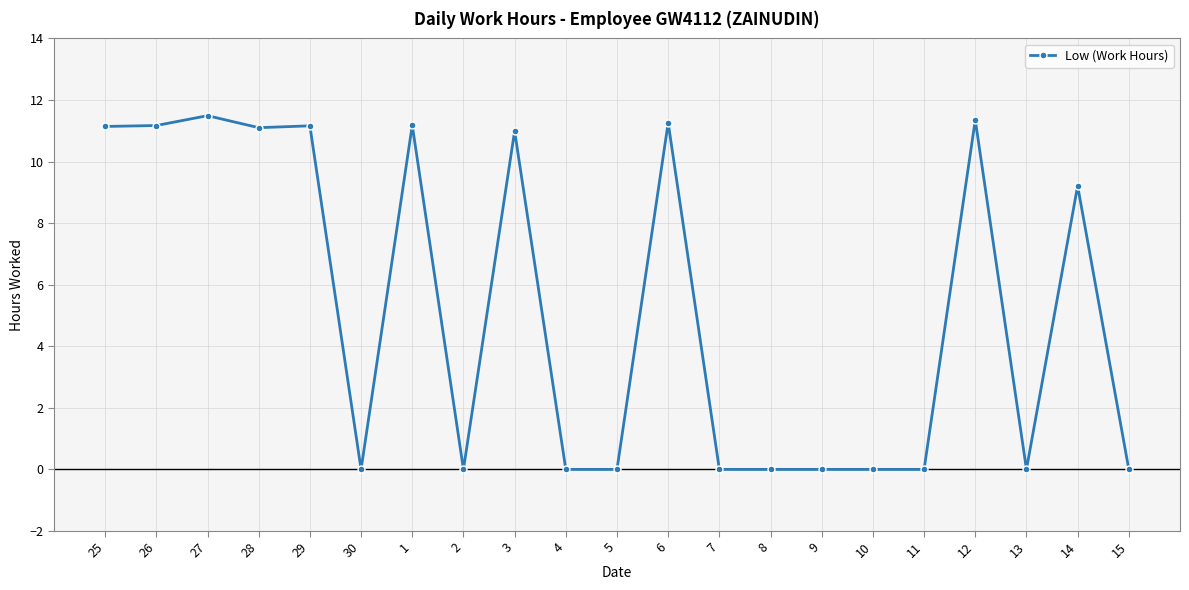

Is it true that the value at 27 is 11.5?

True